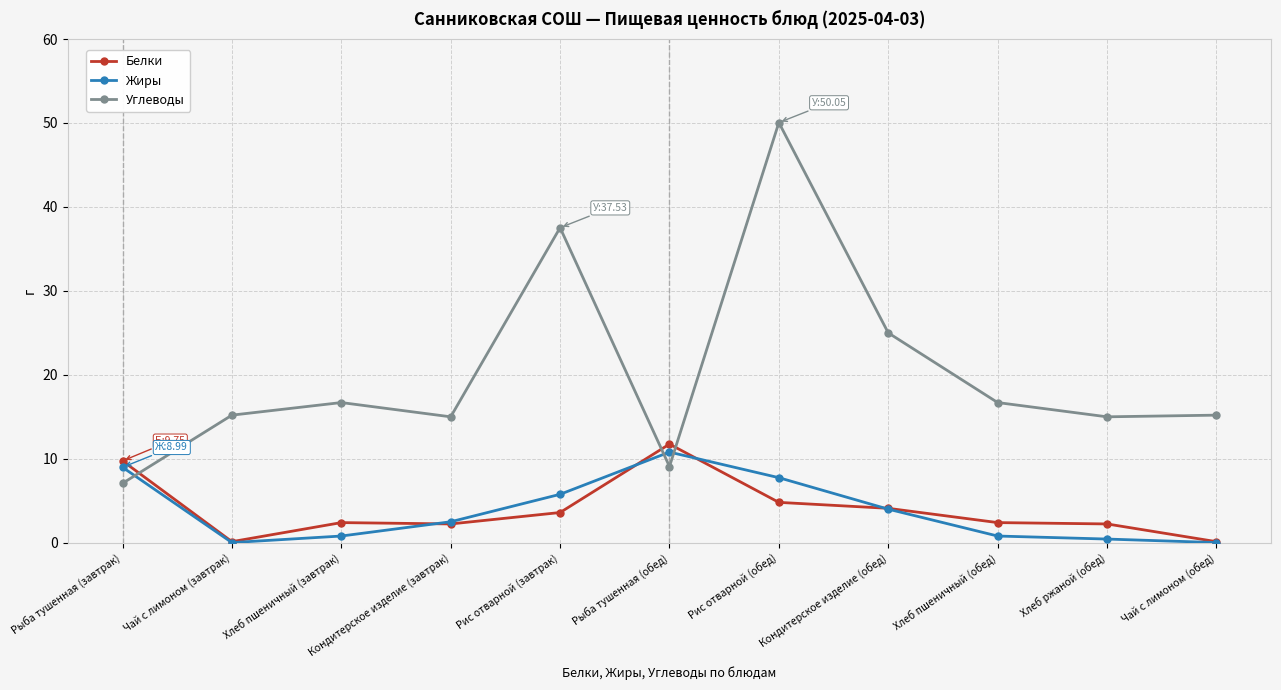

Which series ends up on top after the final intersection of Белки and Углеводы?

Углеводы